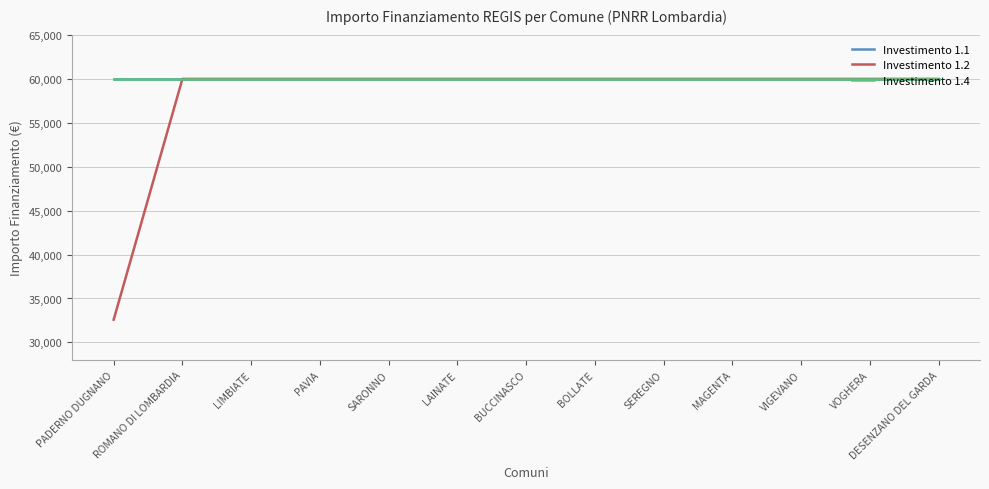

What is the average value of the Investimento 1.4 series?

59966